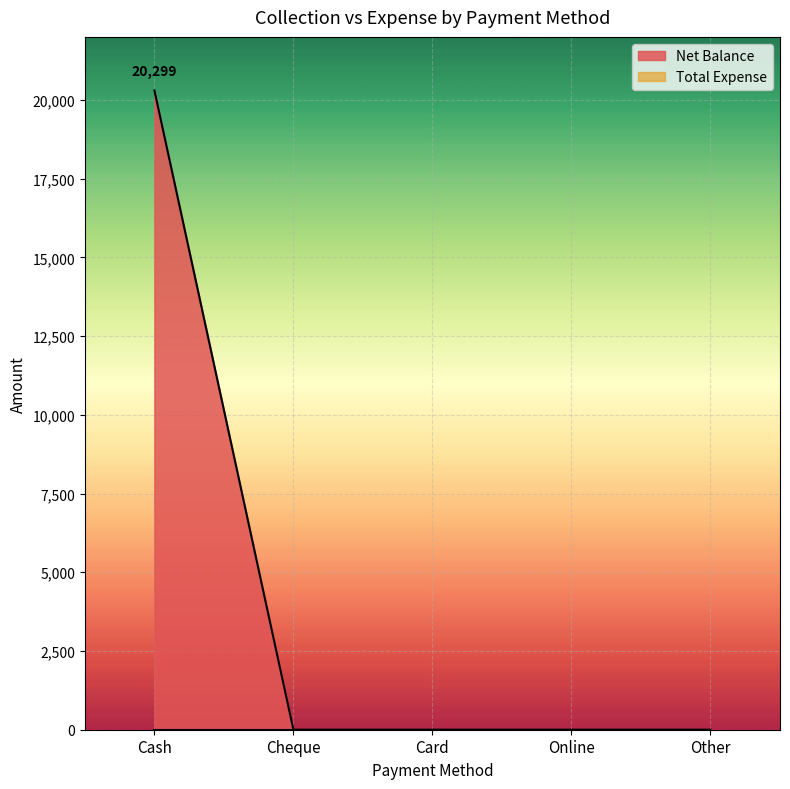

Is it true that the value at Other is -7941?

False